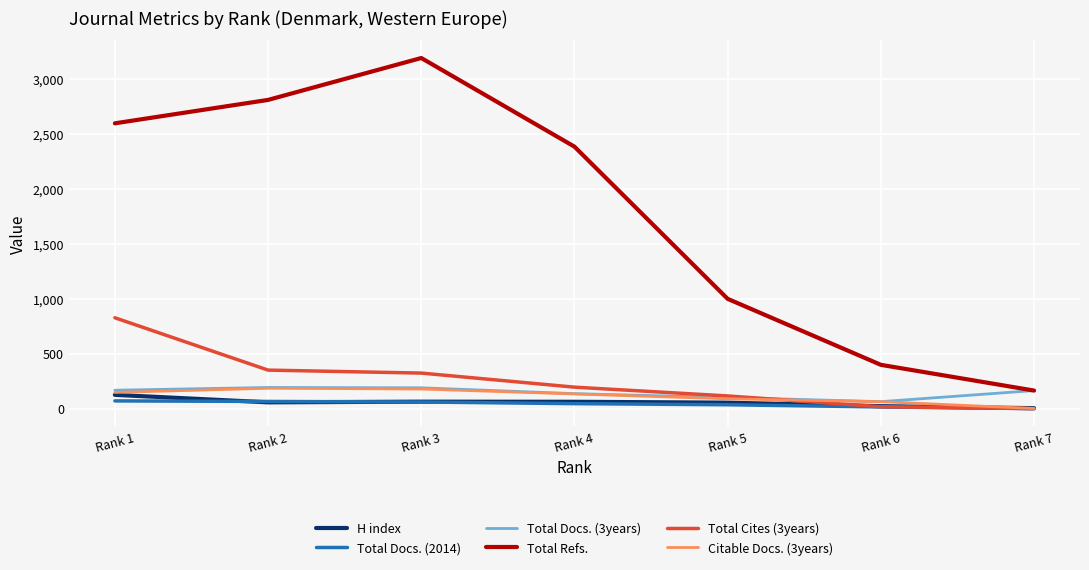

What is the spread (max minus min) of values at Rank 5?

963